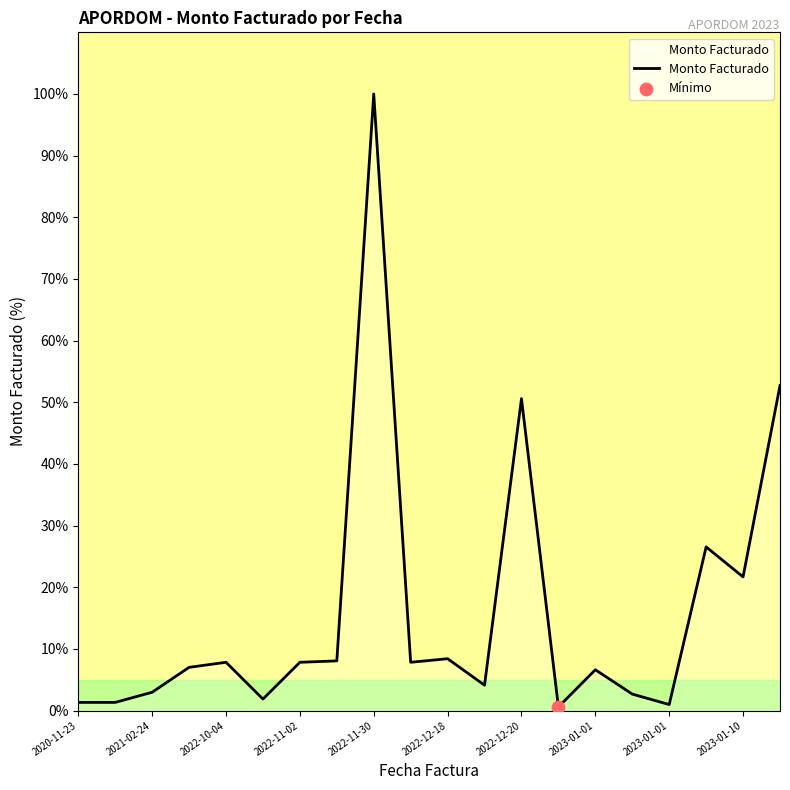

What is the maximum value shown in the chart?

100.0